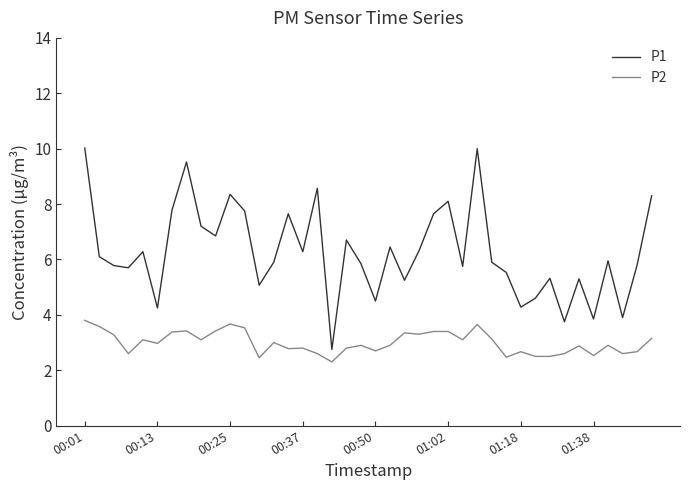

What is the maximum value shown in the chart?

10.0